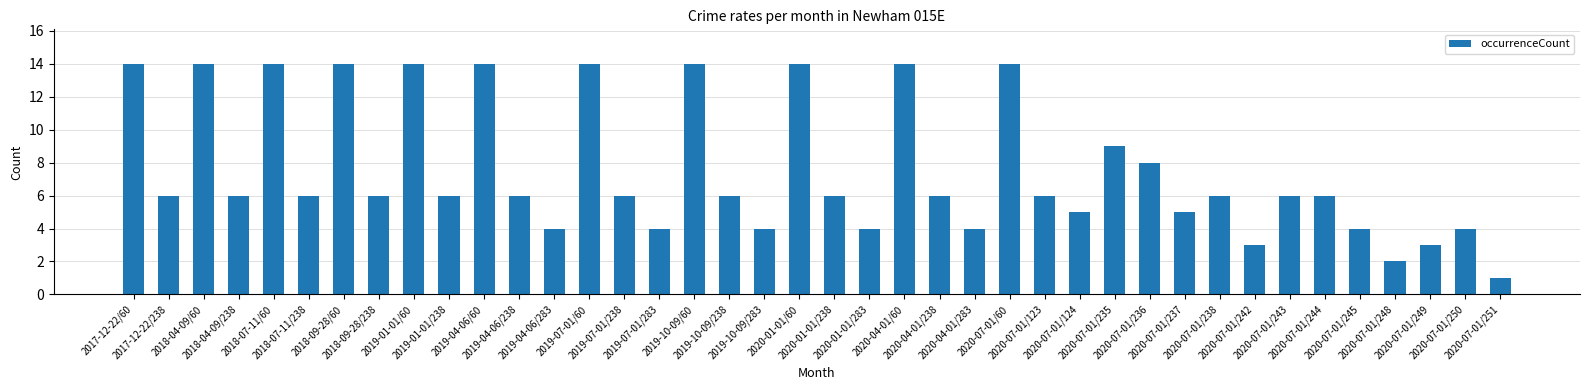

What is the sum of all values?

302